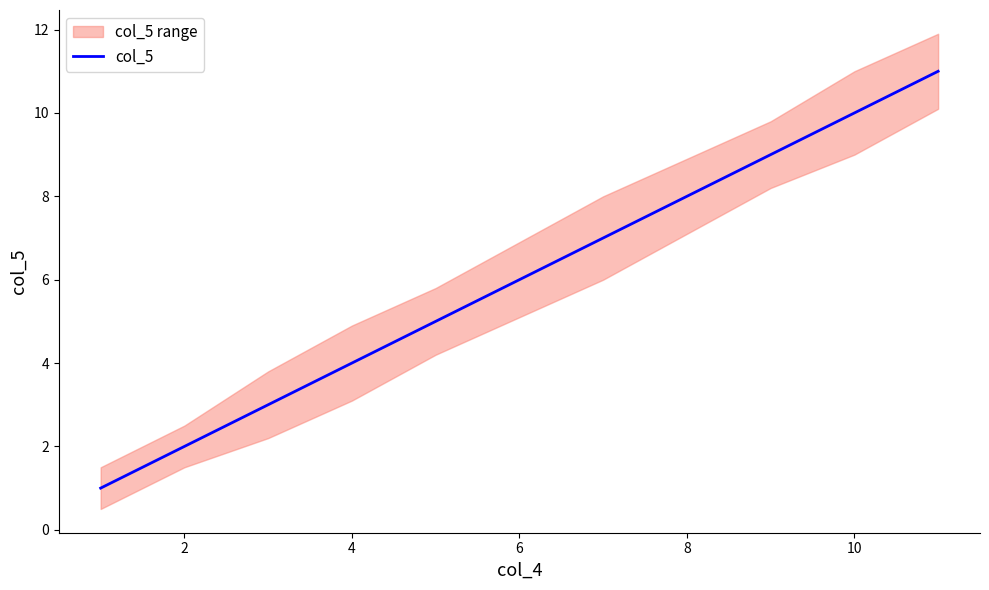

The value of col_5 at 4 is 4. True or false?

True